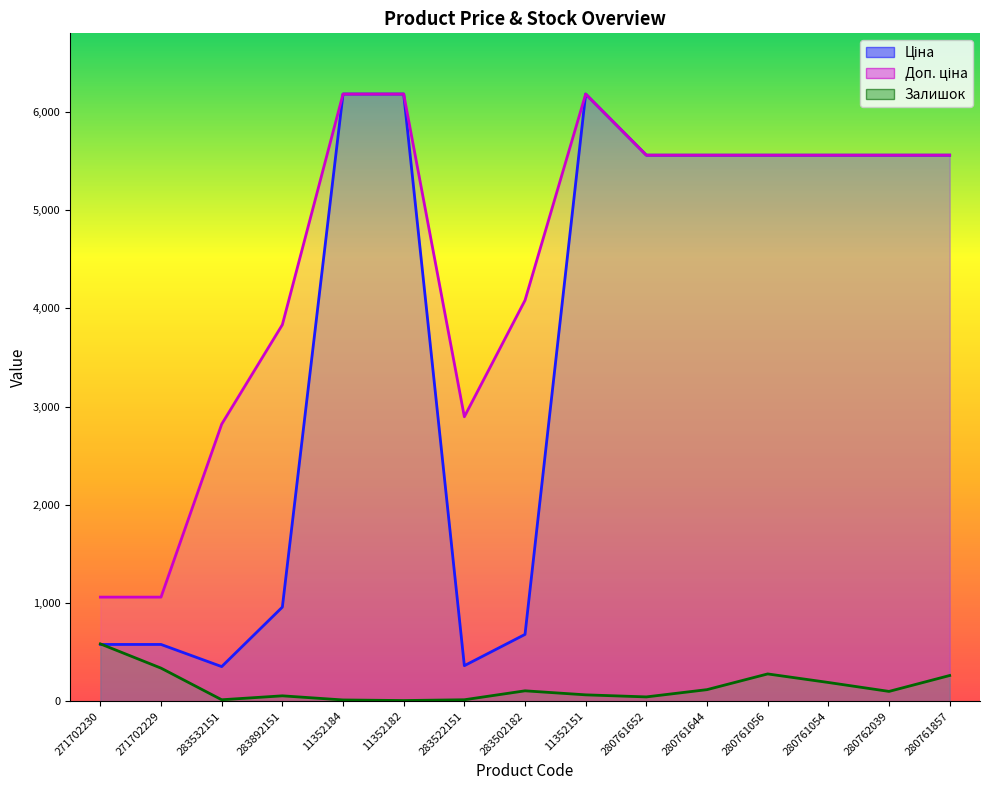

Which has a higher value, 283892151 or 11352182?

11352182